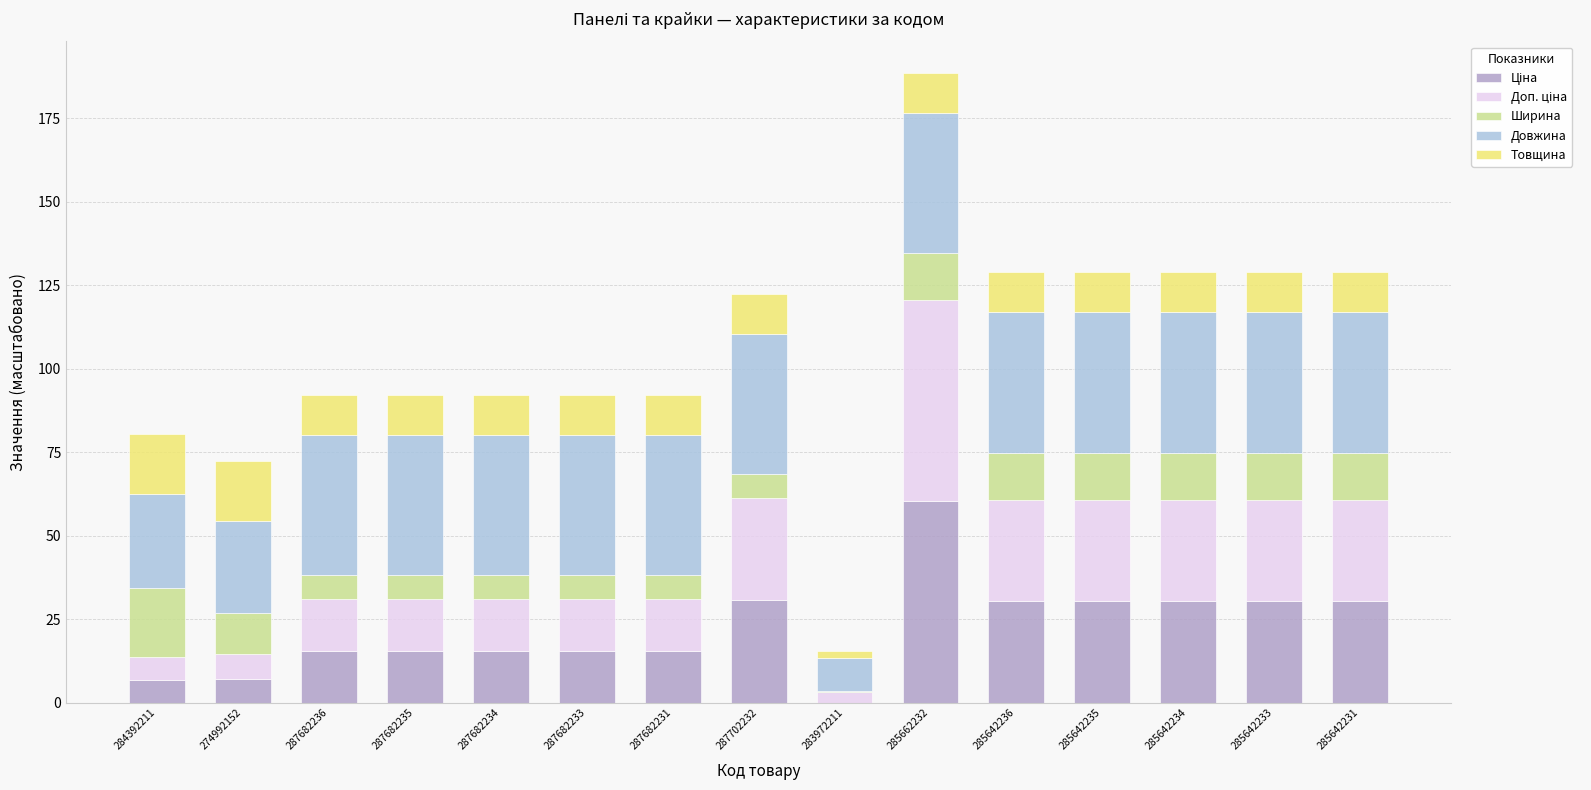

What is the total value across all series at 285642234?

128.8